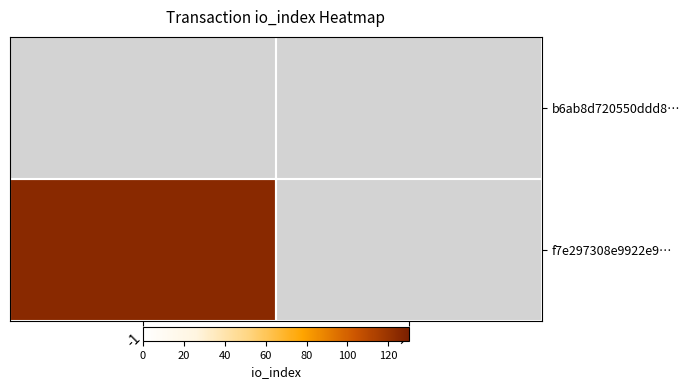

What is the highest value of the f7e297308e9922e921d5ad90d52cb0c89db326f series?

125